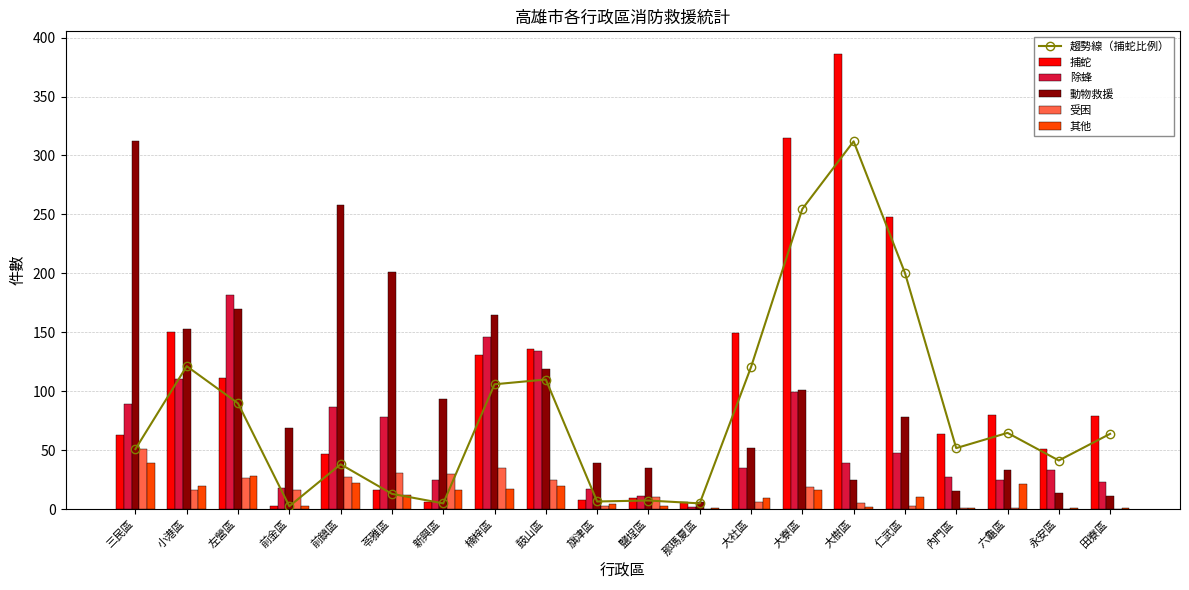

What is the label of the 4th bar from the right?

內門區